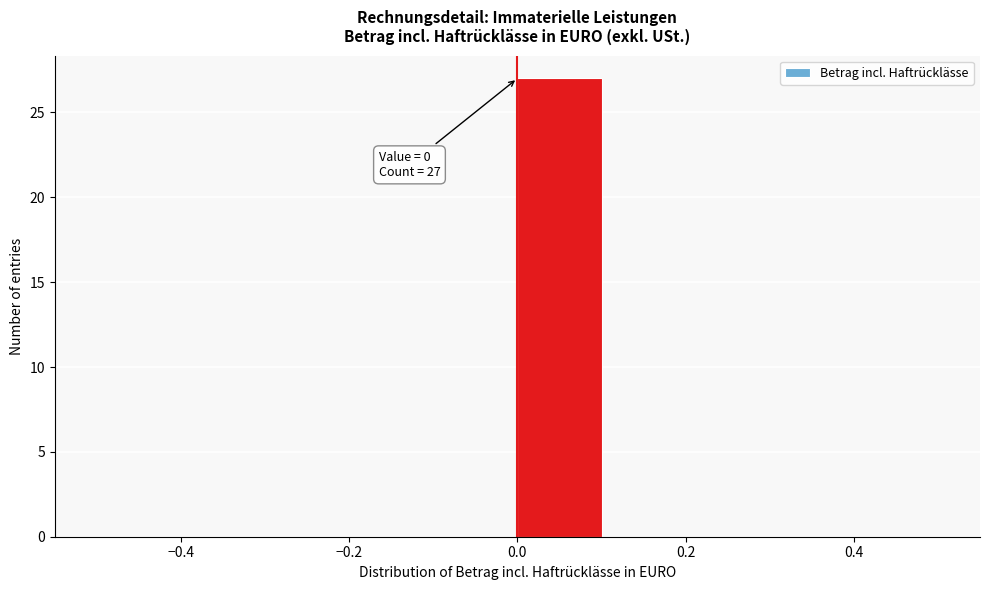

Which range on the x-axis has the tallest bar?

0.0 to 0.1